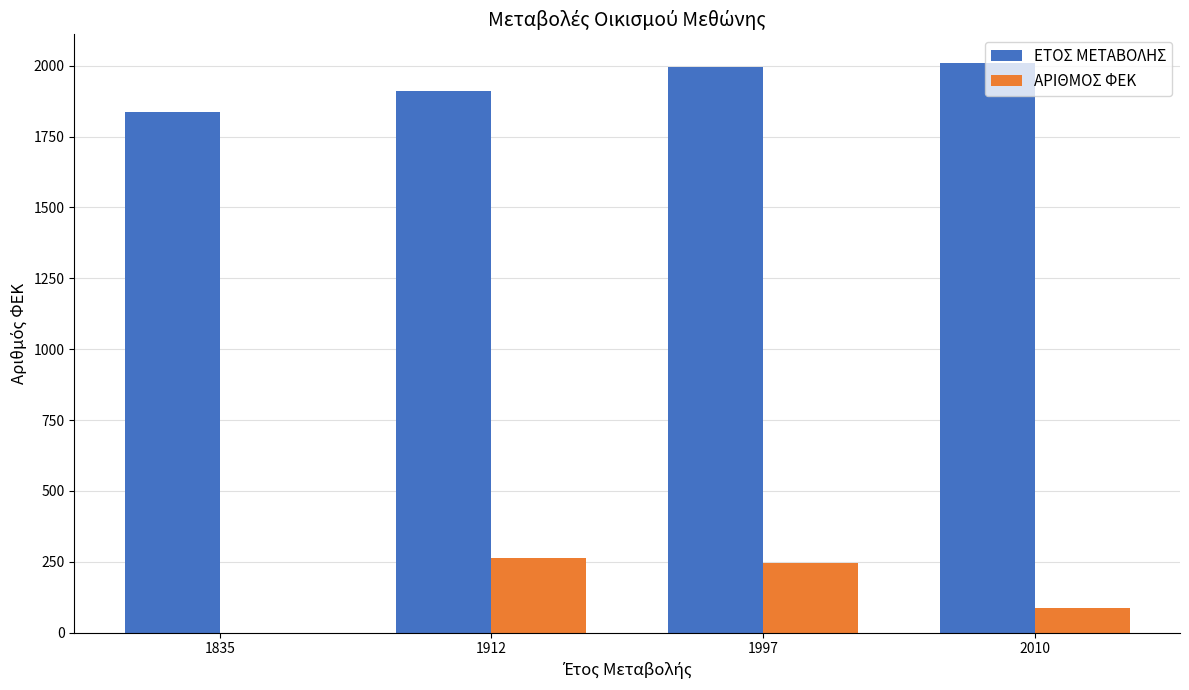

What is the sum of all ΕΤΟΣ ΜΕΤΑΒΟΛΗΣ values?

7754